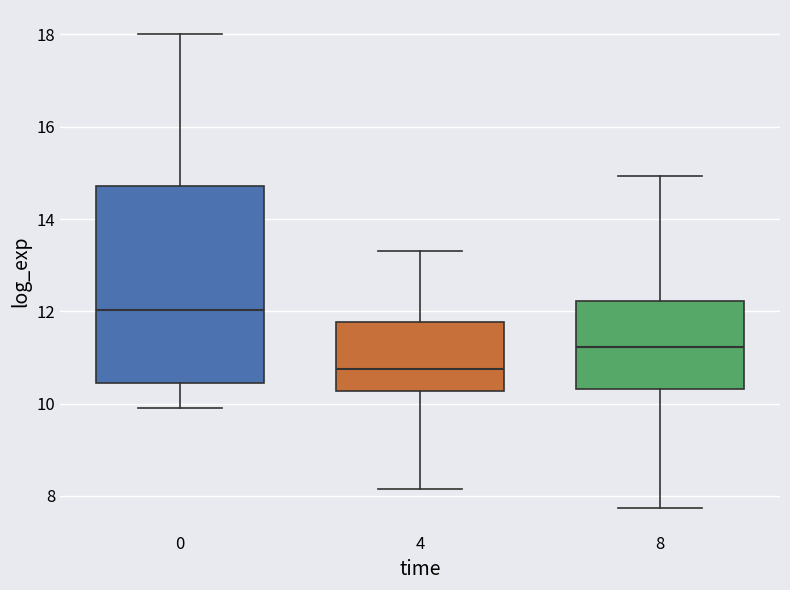

Reading left to right, read every box against the y-axis: the position of its median line, the range the box covers, and the ends of its whiskers. The values are not printed on the chart, so give them approximately, as read against the axis.

0: median 12.0, box 10.4 to 14.8, whiskers 10.0 to 18.0
4: median 10.8, box 10.2 to 11.8, whiskers 8.2 to 13.4
8: median 11.2, box 10.4 to 12.2, whiskers 7.8 to 15.0